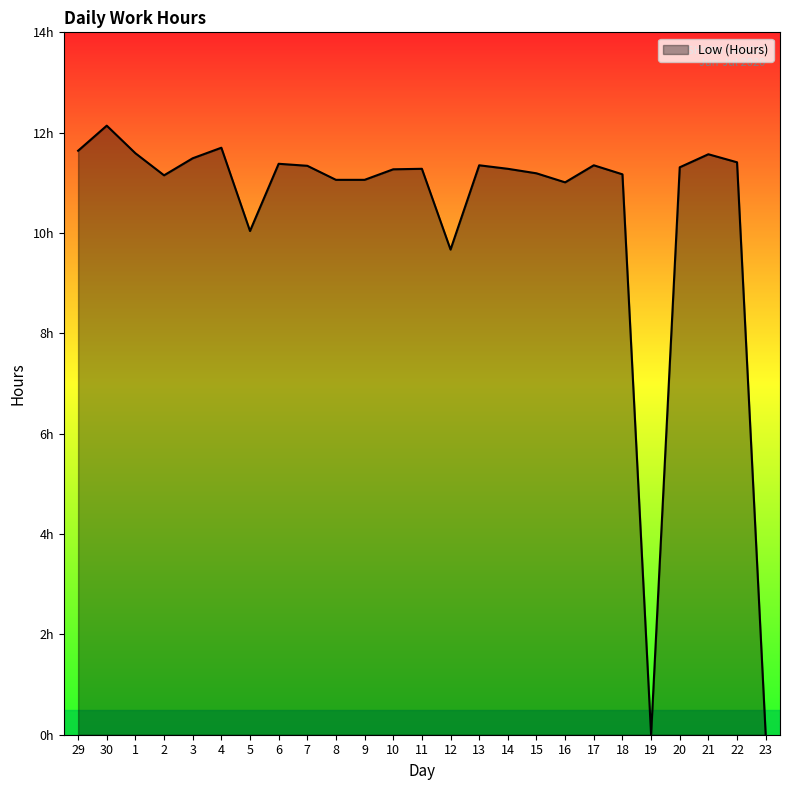

Where is the first local maximum?

30